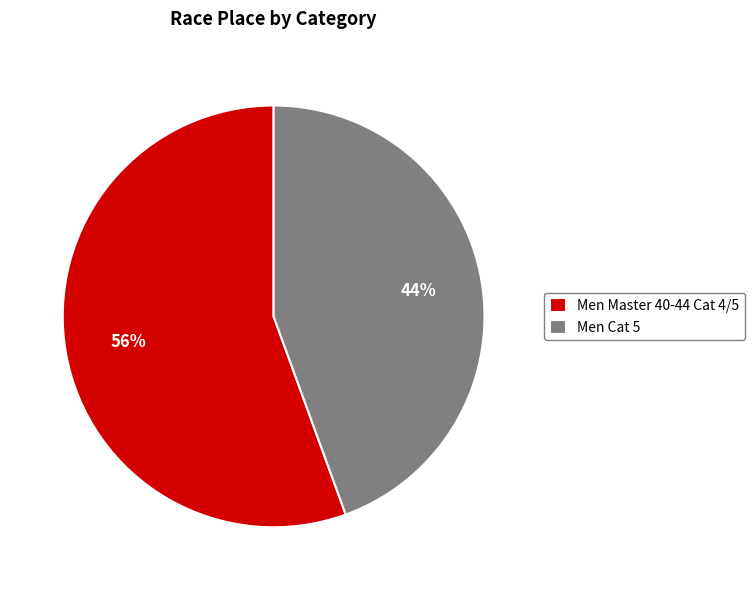

Rank the categories by value from lowest to highest.

Men Cat 5, Men Master 40-44 Cat 4/5